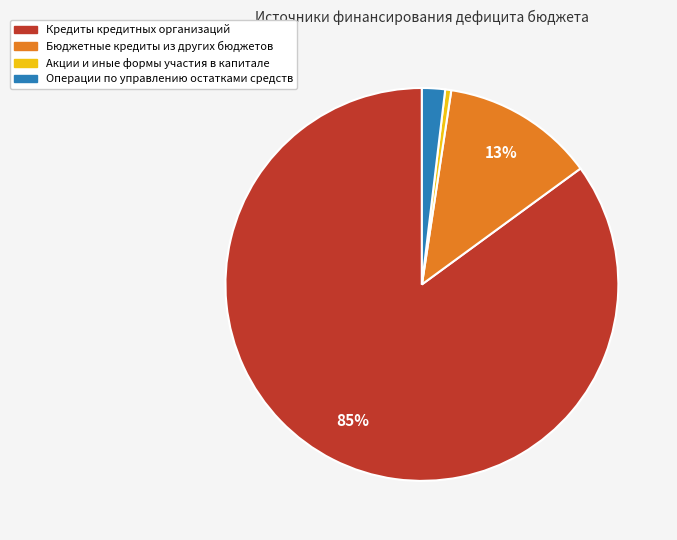

The Бюджетные кредиты из других бюджетов slice represents 23% of the pie. True or false?

False